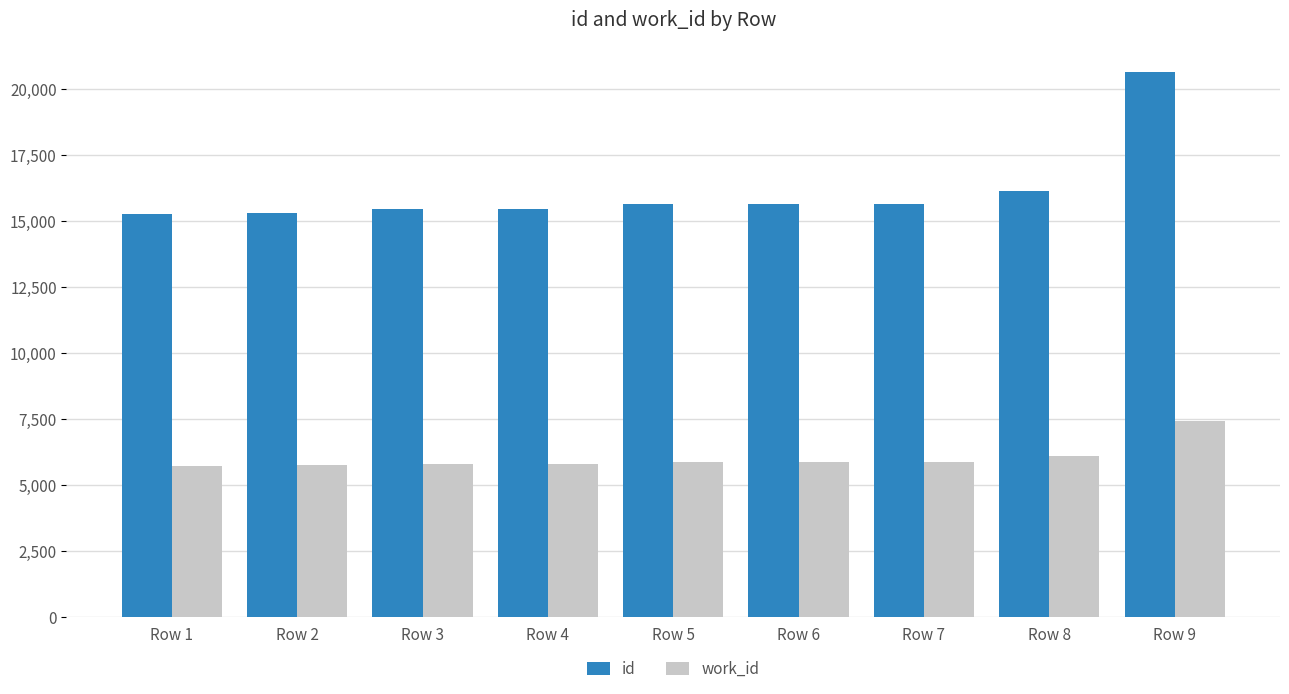

Rank the series by their maximum value, from highest to lowest.

id, work_id